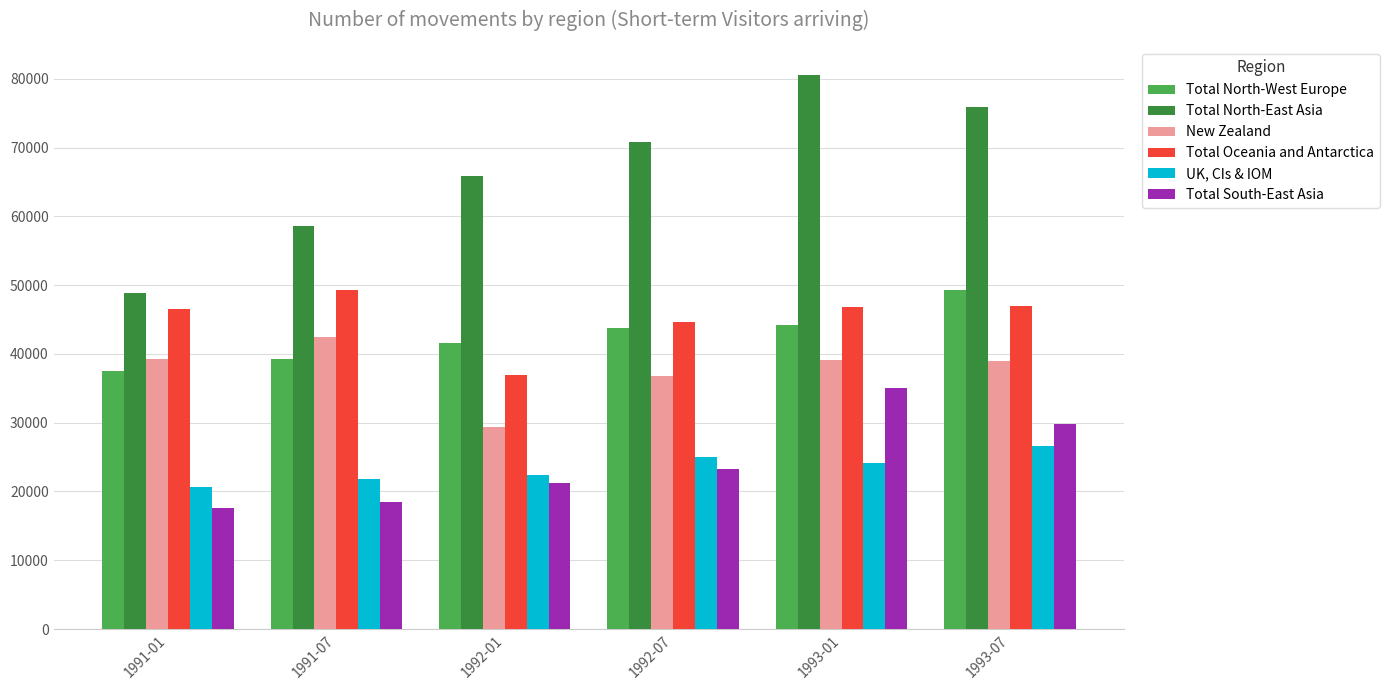

List the labels in order of Total South-East Asia value, smallest first.

1991-01, 1991-07, 1992-01, 1992-07, 1993-07, 1993-01